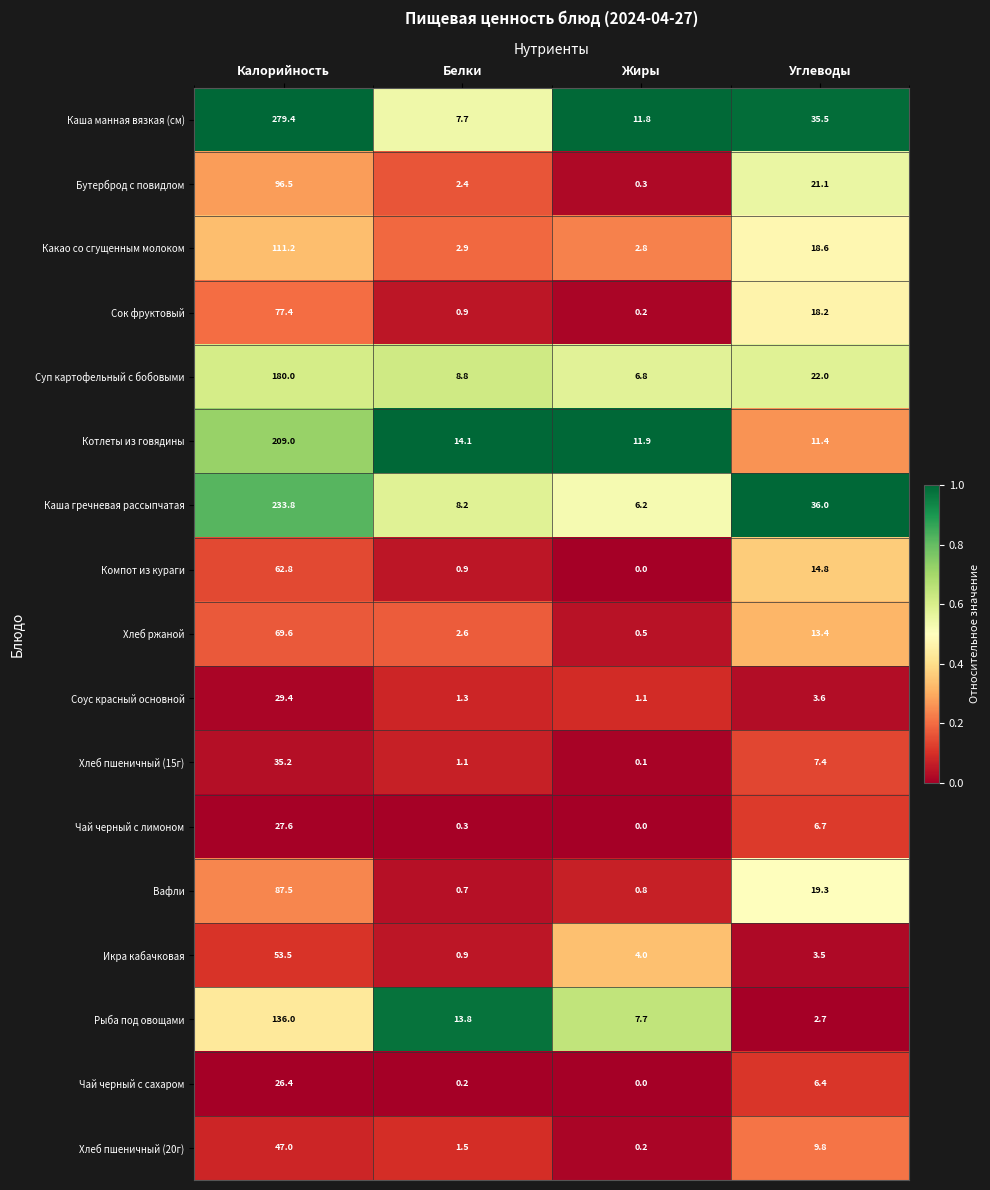

Between Белки and Жиры, which series saw the biggest shift?

Рыба под овощами